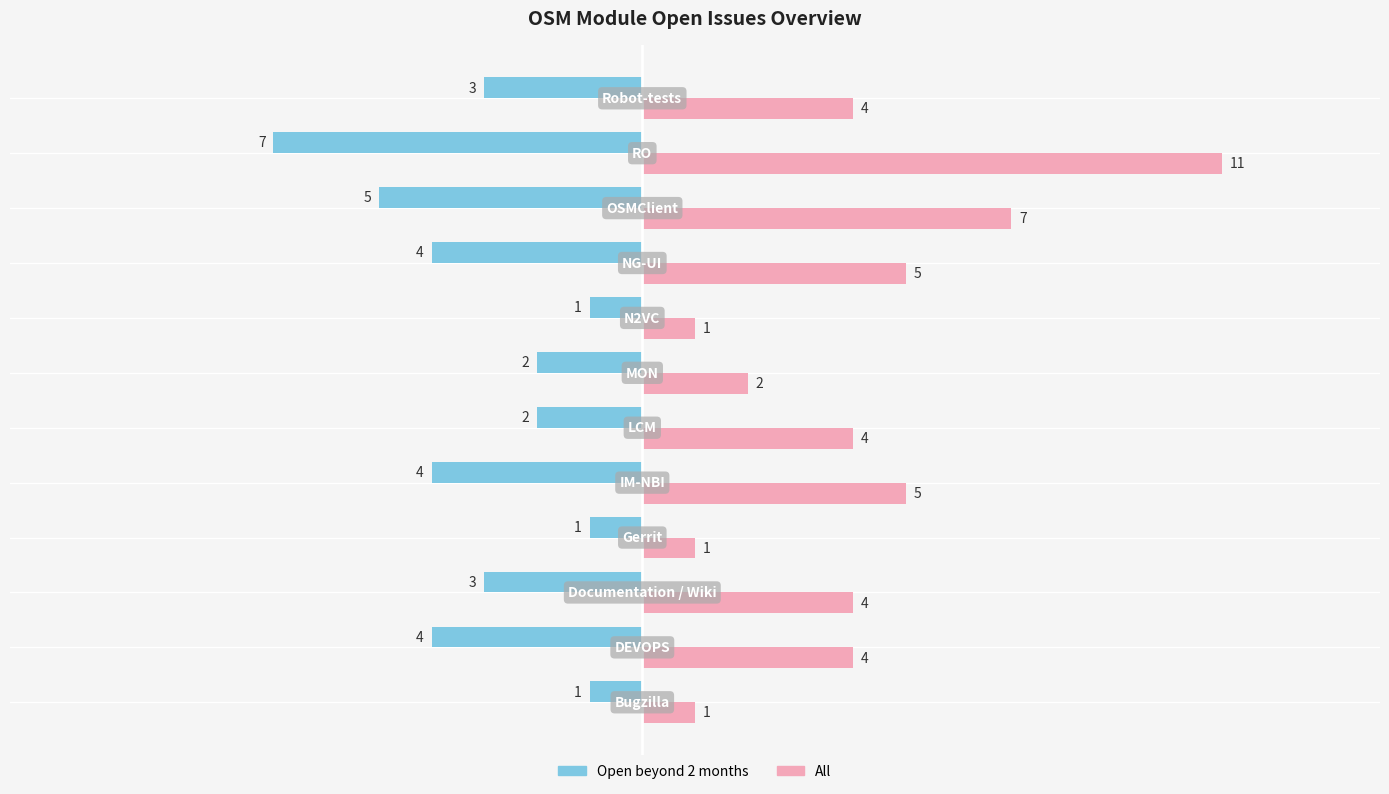

What are all the series names shown in the legend?

Open beyond 2 months, All